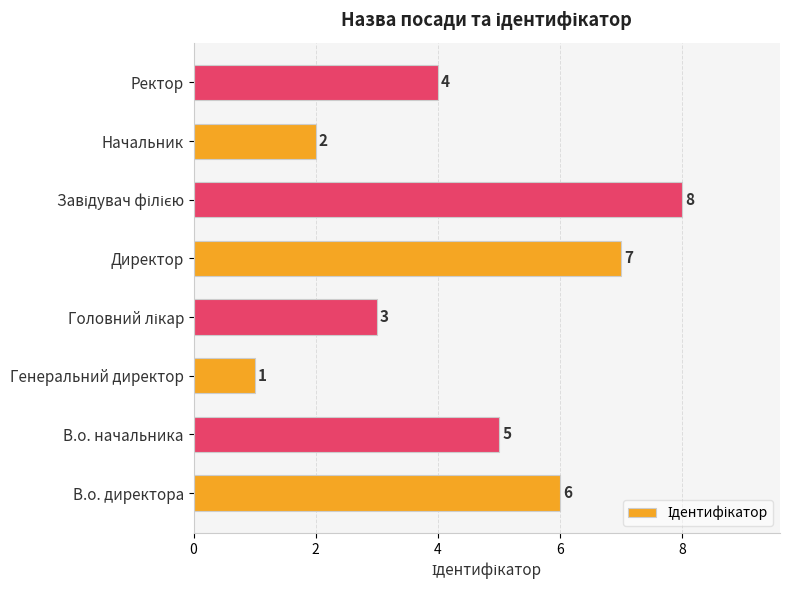

How many bars are there in total?

8